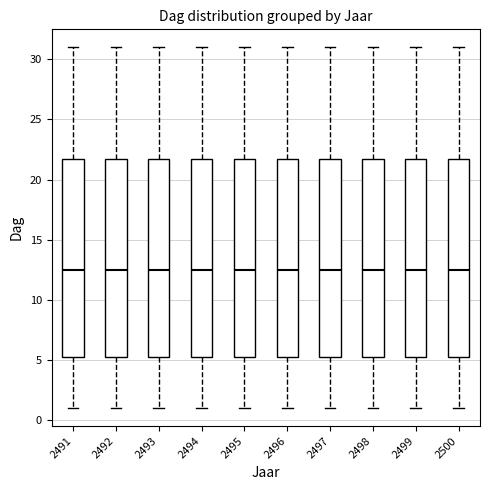

Reading left to right, transcribe this box plot: for each box, give where its median line is, the range the box spans, and where its two whiskers end, as read against the y-axis. The values are not printed on the chart, so give them approximately, as read against the axis.

2491: median 12.5, box 5.5 to 22.0, whiskers 1.0 to 31.0
2492: median 12.5, box 5.5 to 22.0, whiskers 1.0 to 31.0
2493: median 12.5, box 5.5 to 22.0, whiskers 1.0 to 31.0
2494: median 12.5, box 5.5 to 22.0, whiskers 1.0 to 31.0
2495: median 12.5, box 5.5 to 22.0, whiskers 1.0 to 31.0
2496: median 12.5, box 5.5 to 22.0, whiskers 1.0 to 31.0
2497: median 12.5, box 5.5 to 22.0, whiskers 1.0 to 31.0
2498: median 12.5, box 5.5 to 22.0, whiskers 1.0 to 31.0
2499: median 12.5, box 5.5 to 22.0, whiskers 1.0 to 31.0
2500: median 12.5, box 5.5 to 22.0, whiskers 1.0 to 31.0